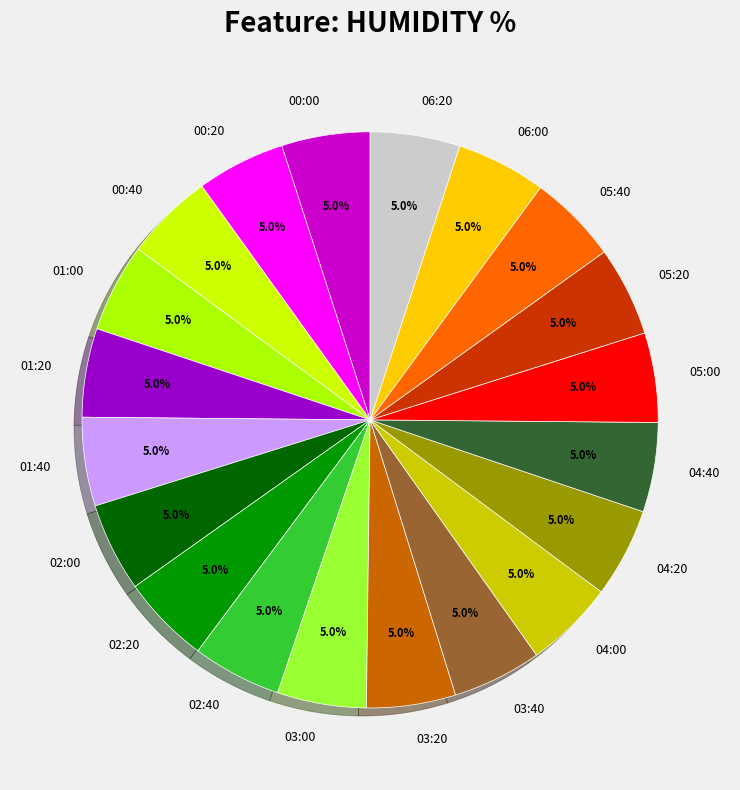

Is there a majority slice in this chart?

No